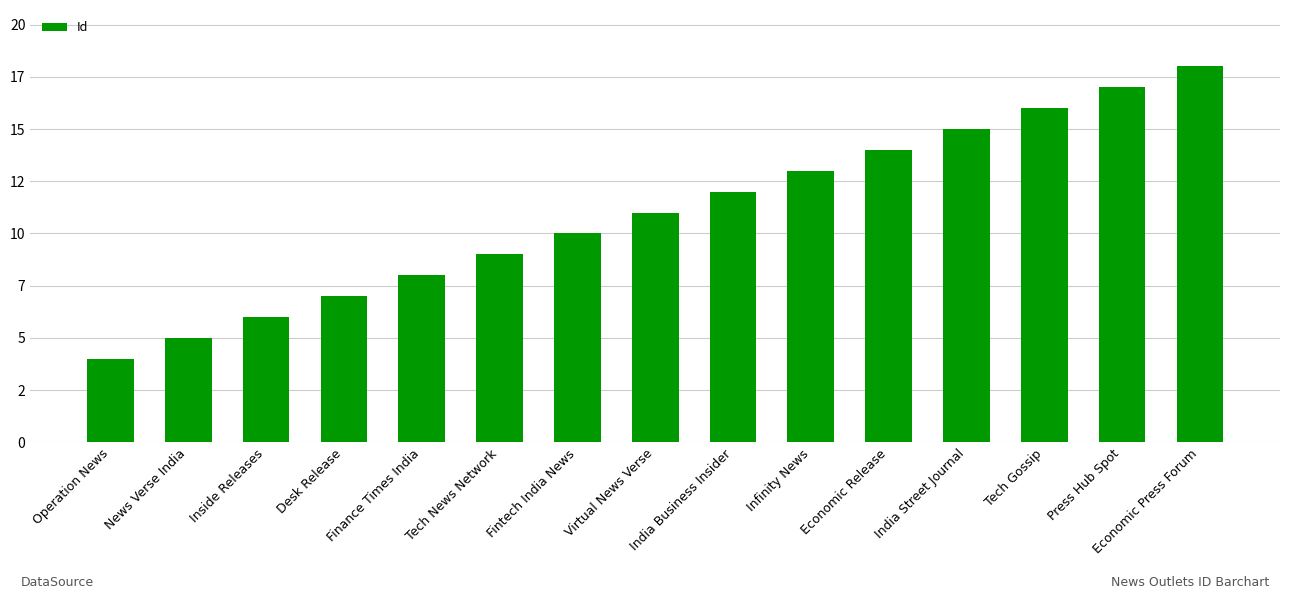

Reading left to right, transcribe all the data shown in this chart.

Operation News=4	News Verse India=5	Inside Releases=6	Desk Release=7	Finance Times India=8	Tech News Network=9	Fintech India News=10	Virtual News Verse=11	India Business Insider=12	Infinity News=13	Economic Release=14	India Street Journal=15	Tech Gossip=16	Press Hub Spot=17	Economic Press Forum=18